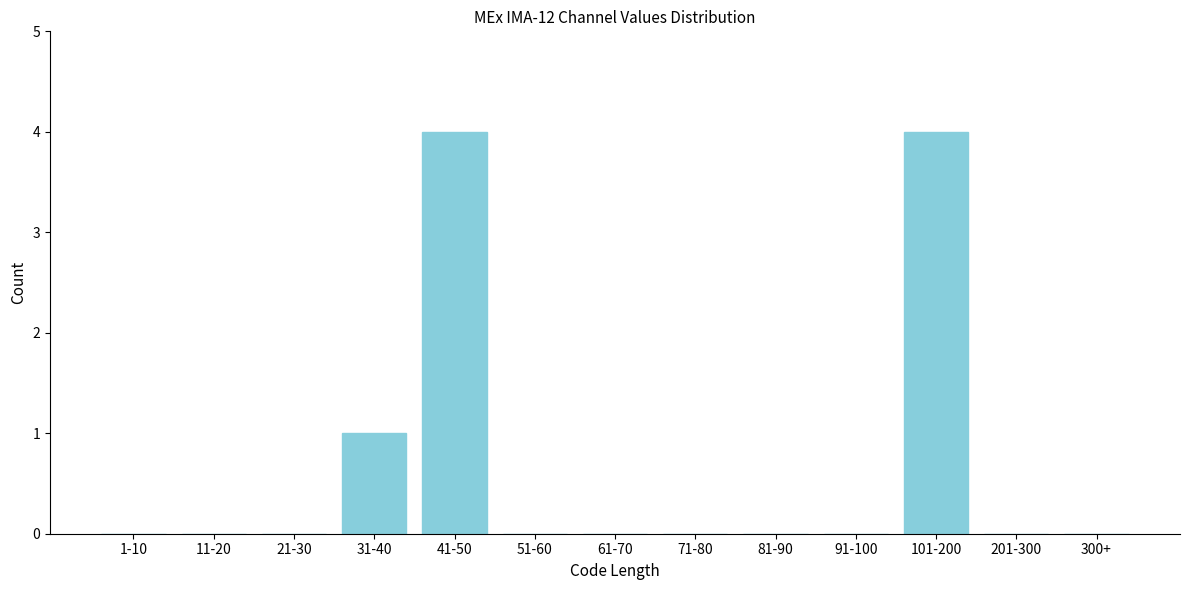

What is the sum of all values?

9